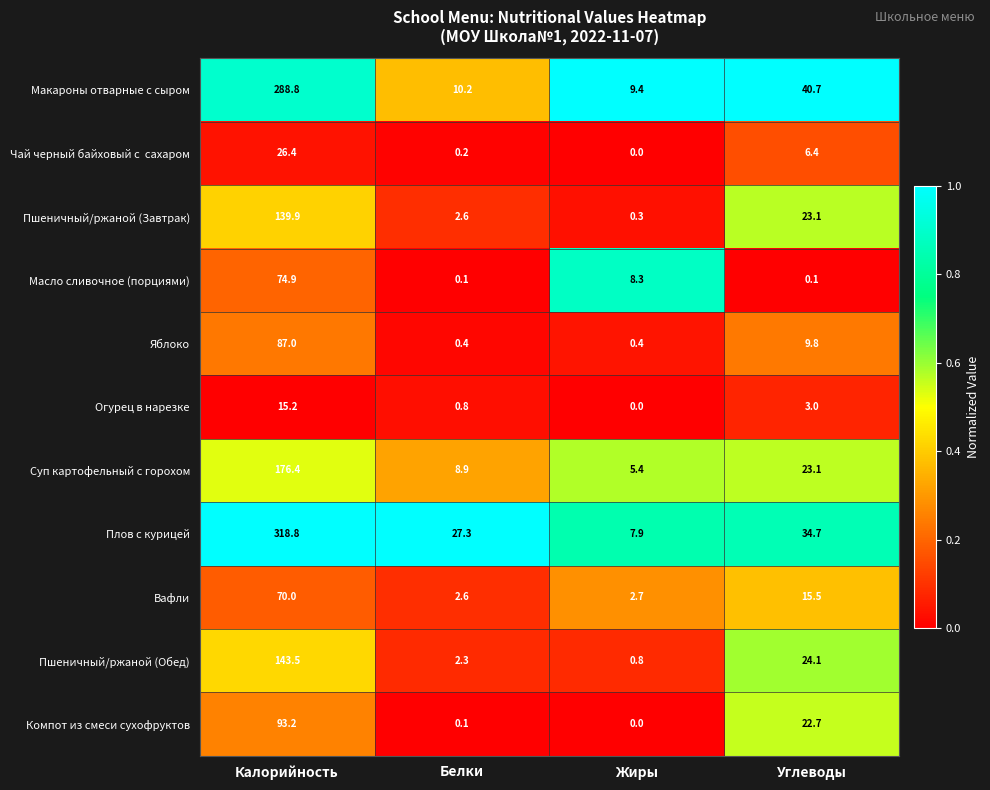

What is the greatest value displayed?

318.8